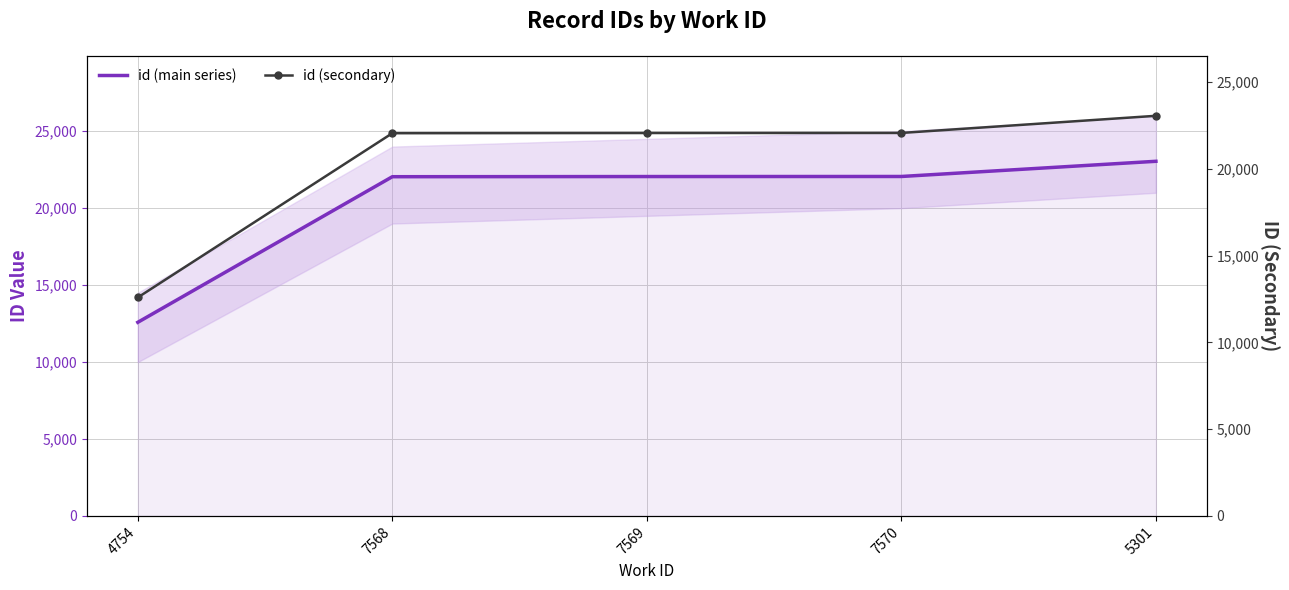

Rank the categories by id (secondary) value from highest to lowest.

5301, 7570, 7569, 7568, 4754